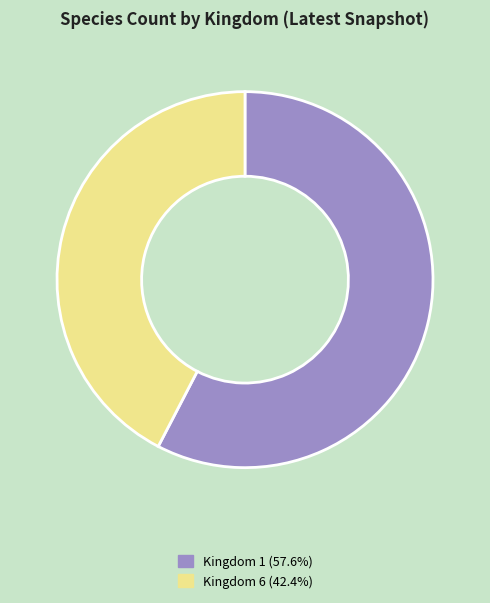

Which category accounts for the majority?

Kingdom 1